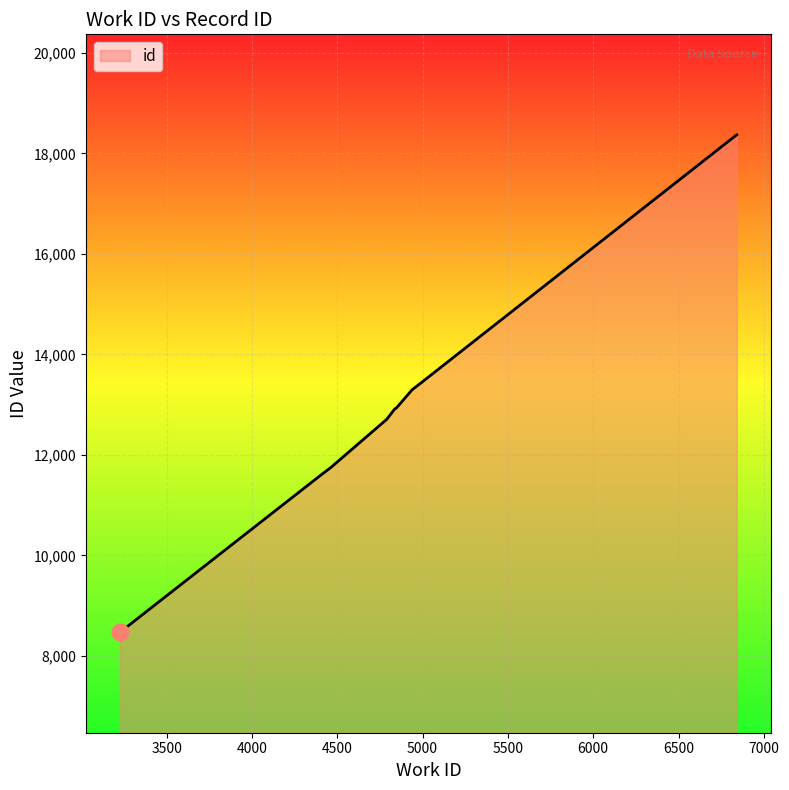

What is the maximum value shown in the chart?

18371